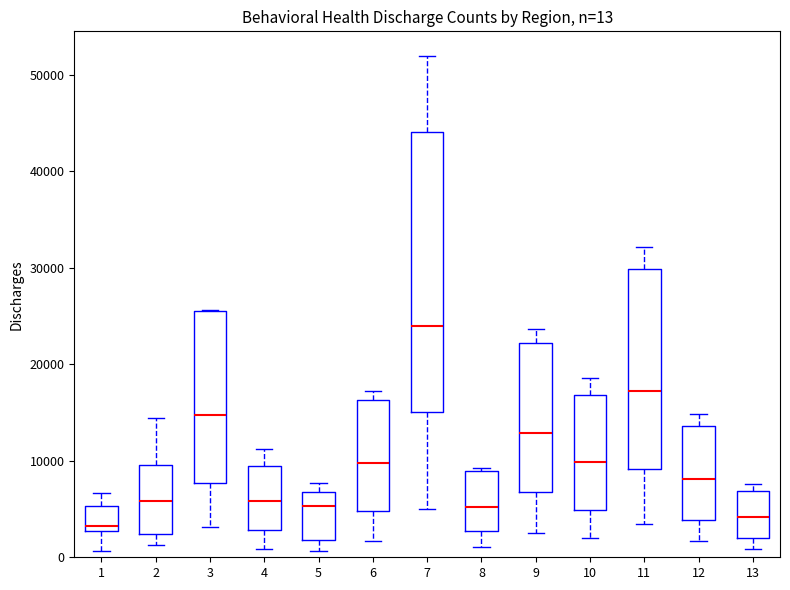

Comparing the boxes themselves (not the whiskers), which one is the tallest?

7